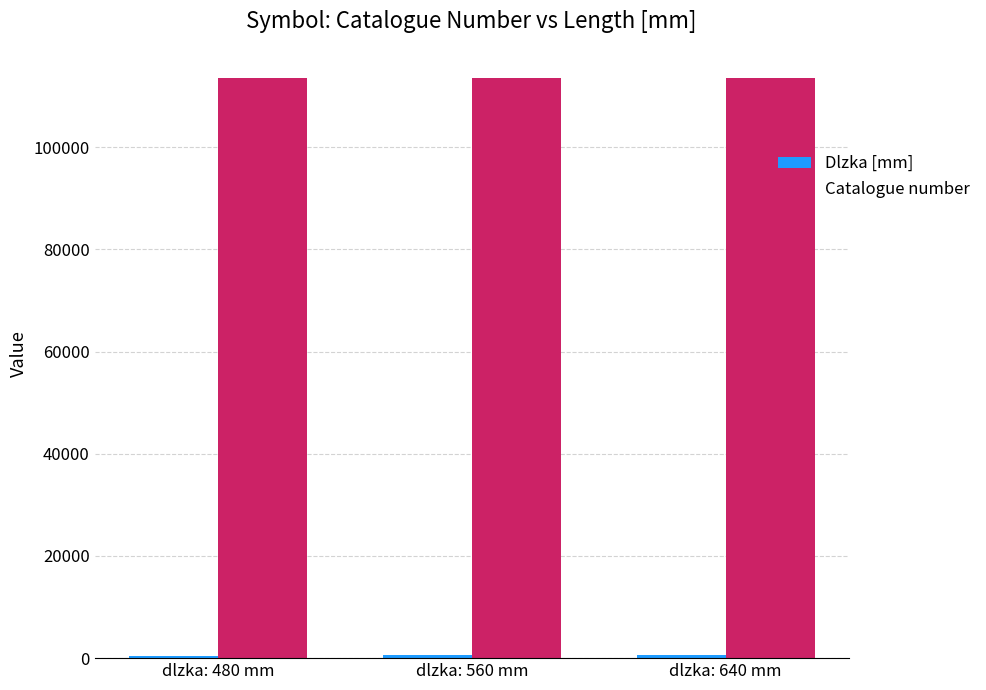

Which series has the largest total across all categories?

Catalogue number